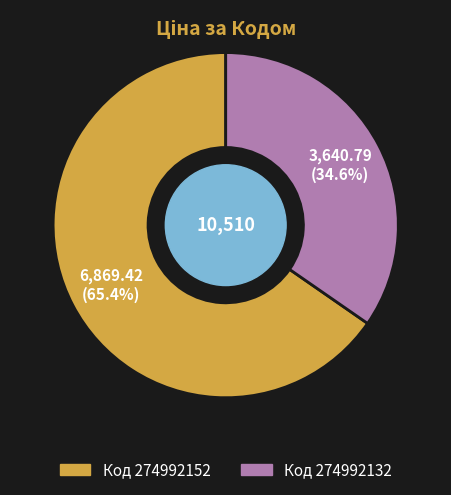

Is there a majority slice in this chart?

Yes